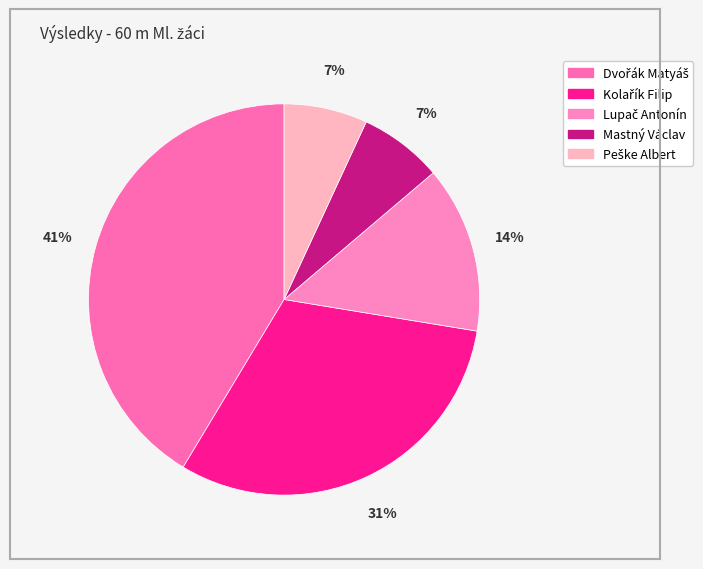

Combined, what portion of the pie is Kolařík Filip and Dvořák Matyáš?

72.4%